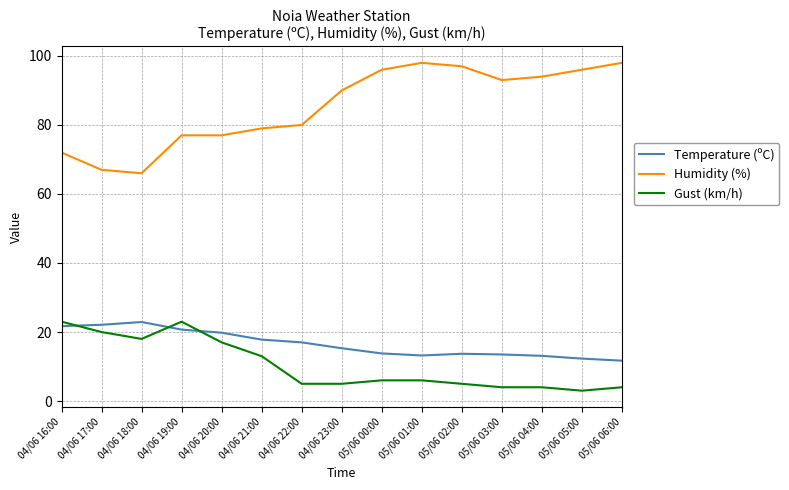

Which category has the lowest value across all series?

05/06 05:00